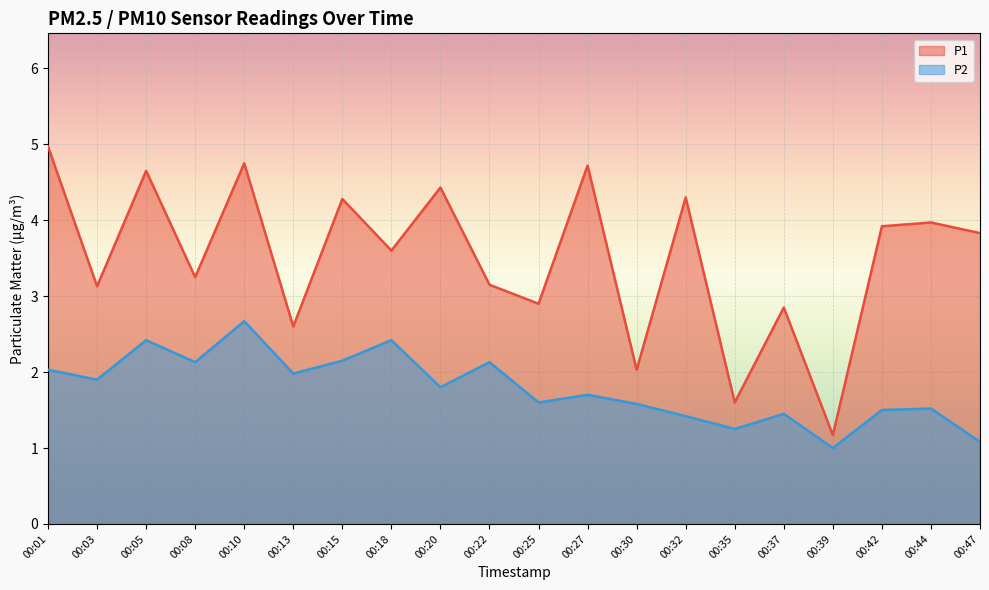

What is the total value across all series at 00:30?

3.6